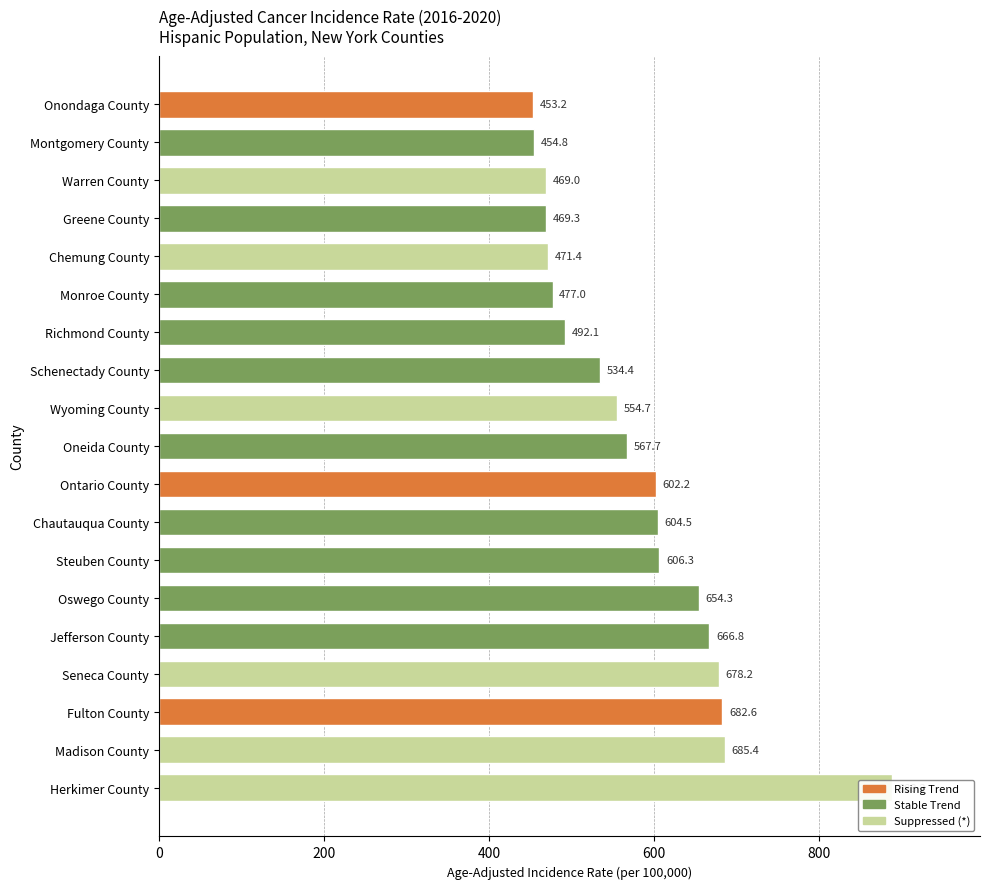

Where does the data first go above 567?

Herkimer County